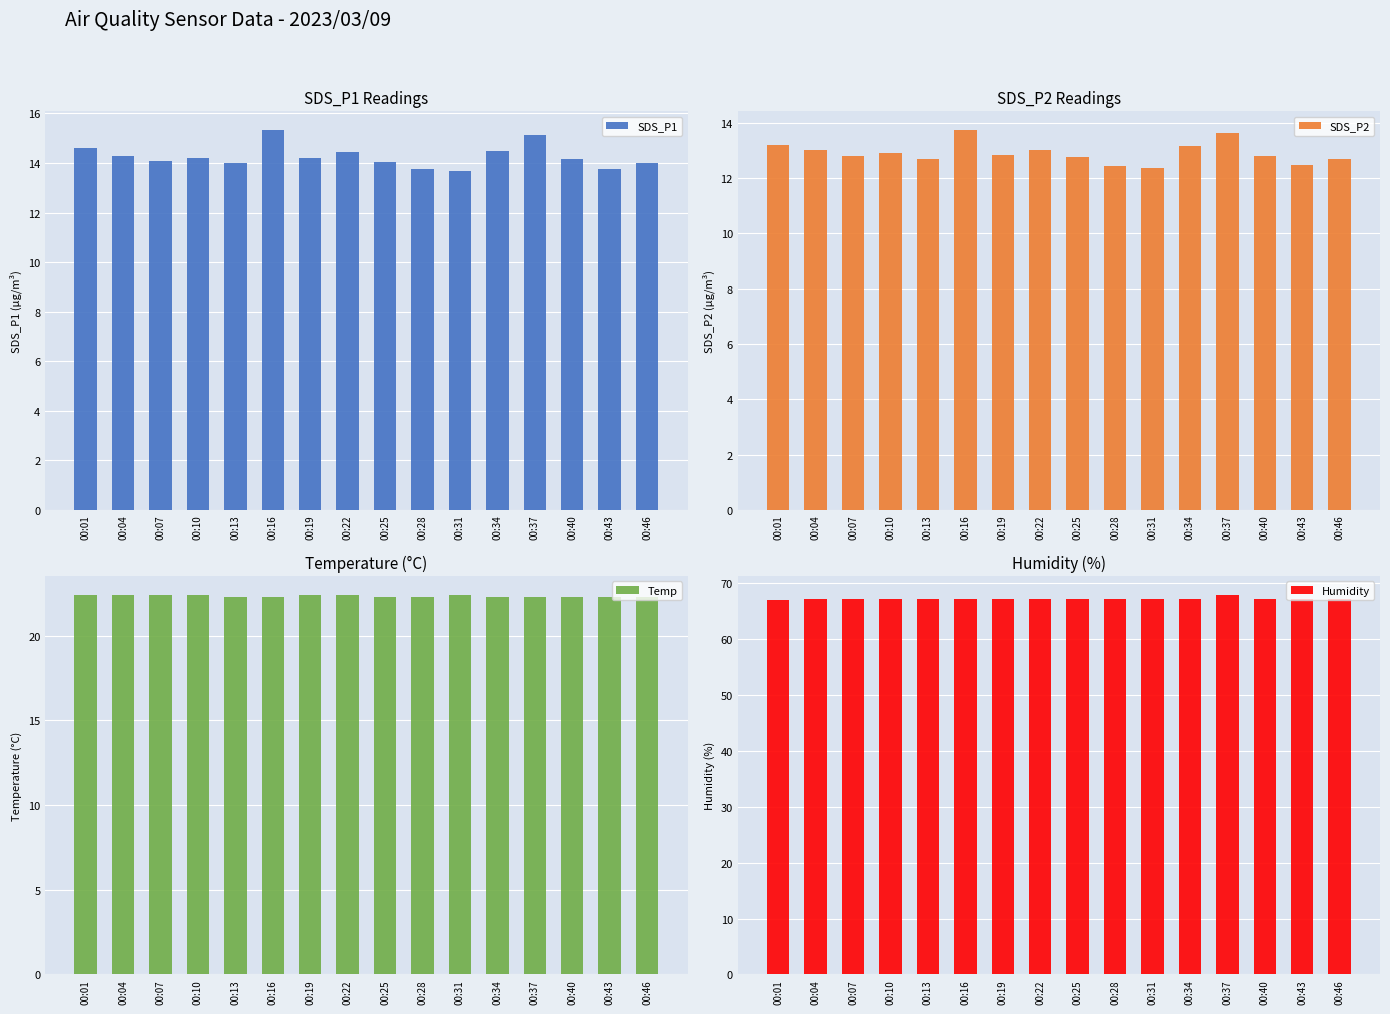

True or false: SDS_P2 has a value of 13.2 at 00:34.

True